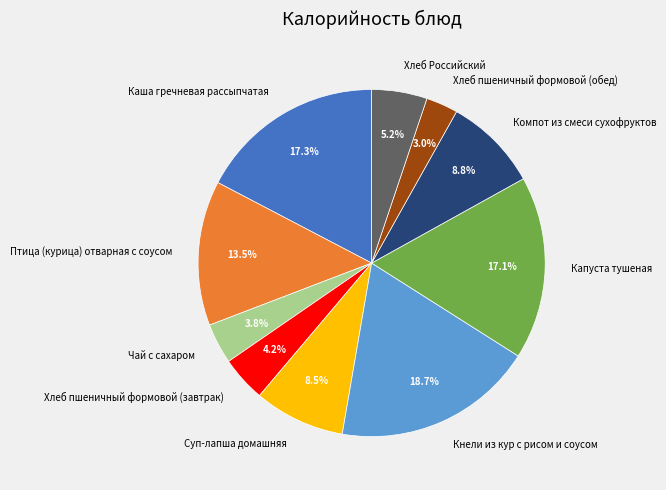

Which slice is the largest?

Кнели из кур с рисом и соусом